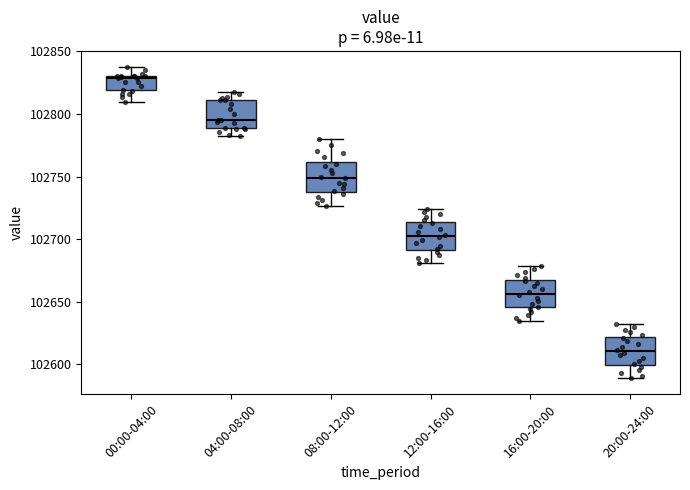

Where does the upper whisker of the box for 20:00-24:00 end on the y-axis? The values are not printed on the chart, so give them approximately, as read against the axis.

102630